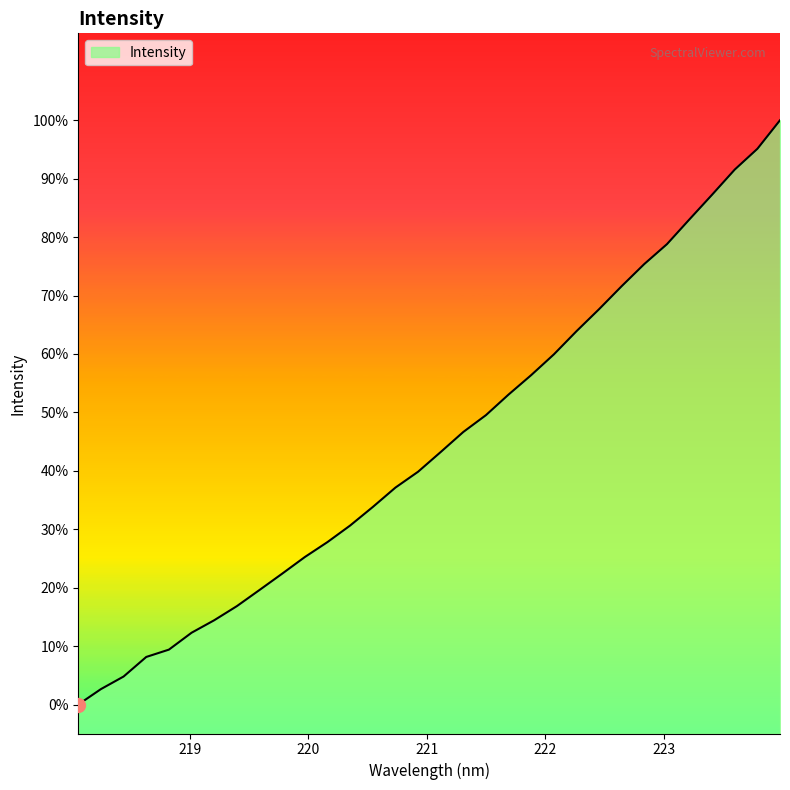

Which category has the lowest value across all series?

218.0596